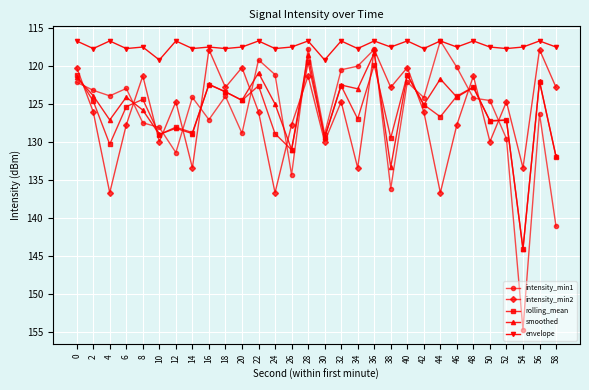

Which series has the largest total across all categories?

envelope